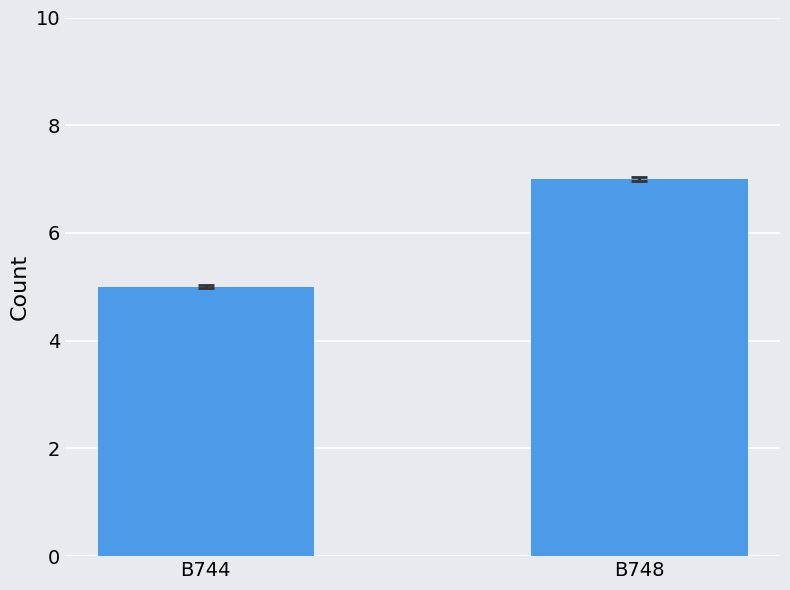

Reading left to right, extract all data points from this chart.

B744=5	B748=7